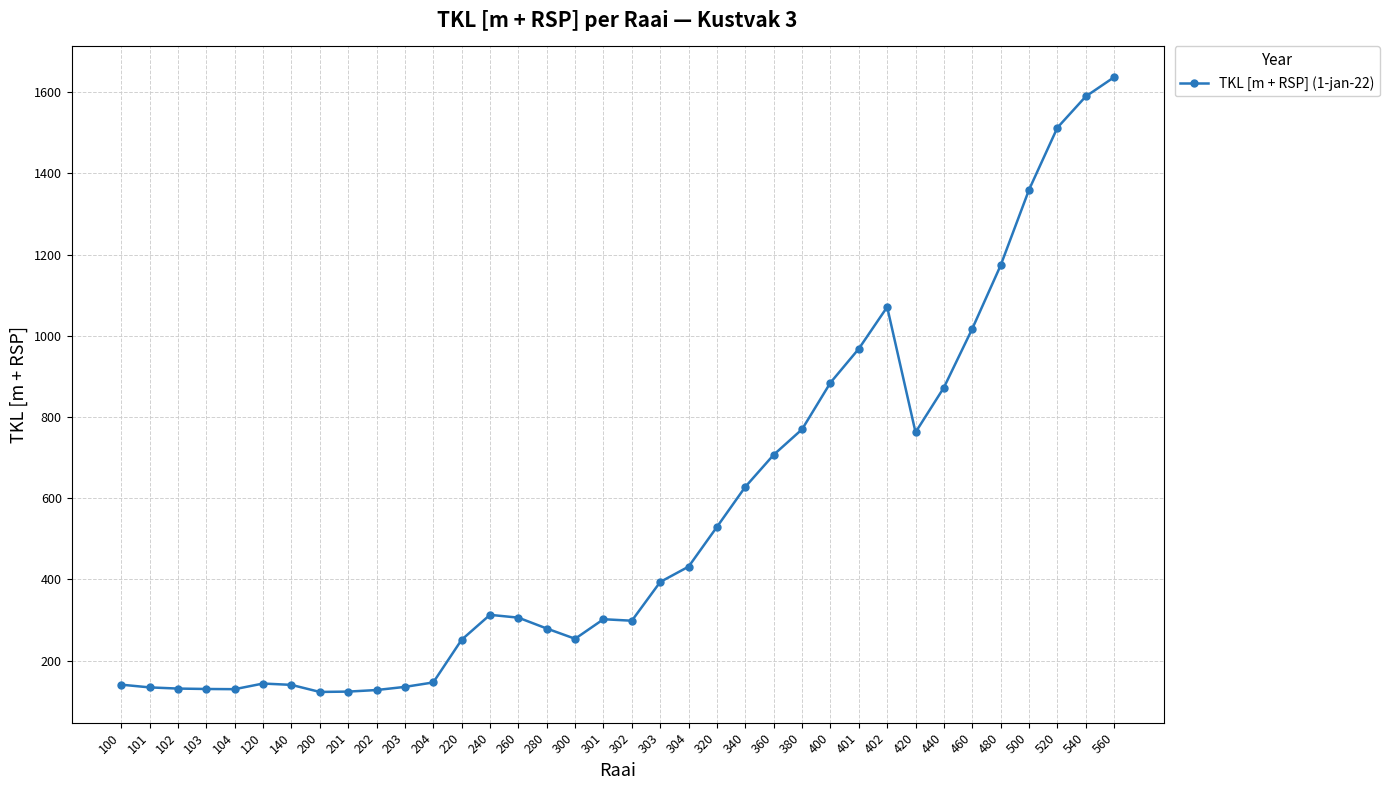

How many data points are less than 312?

18